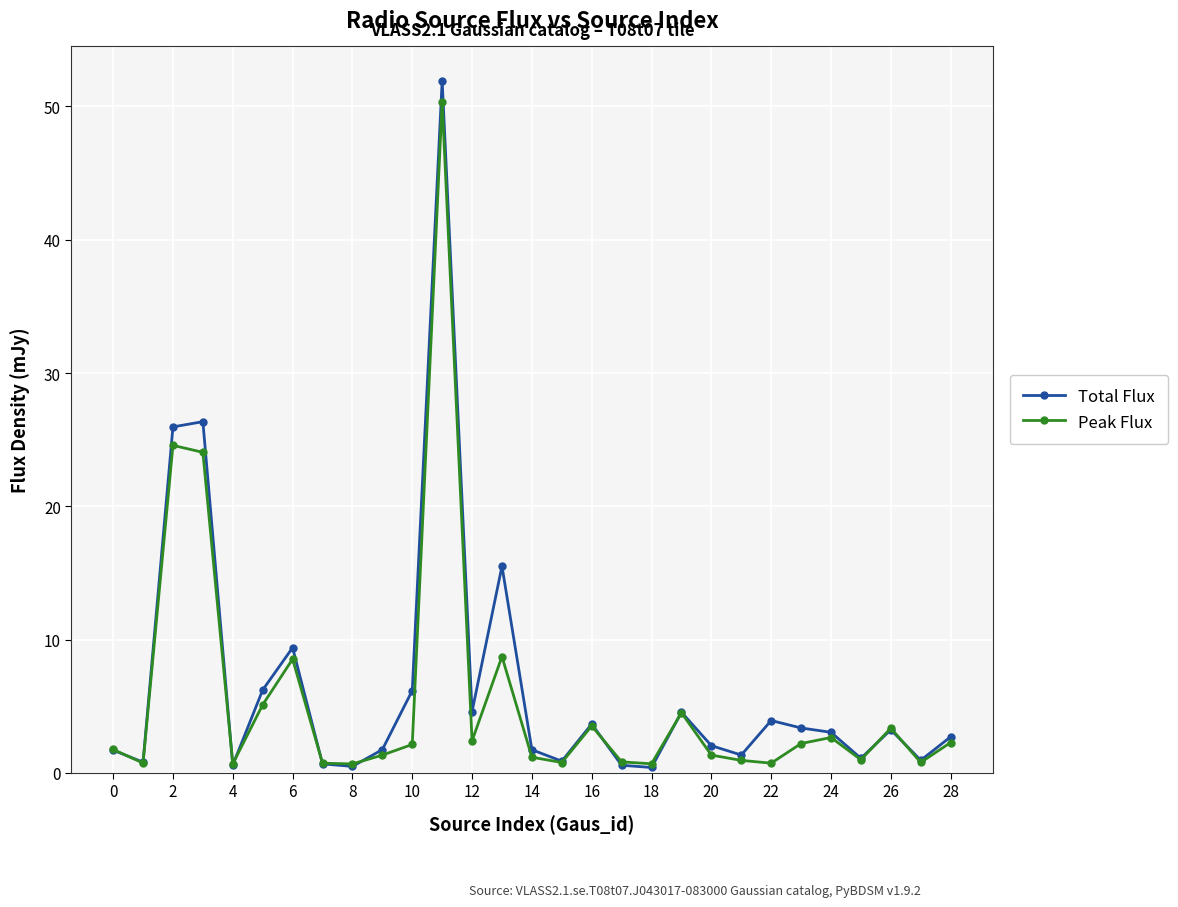

What is the difference between the maximum and minimum values in the Total Flux series?

51.5